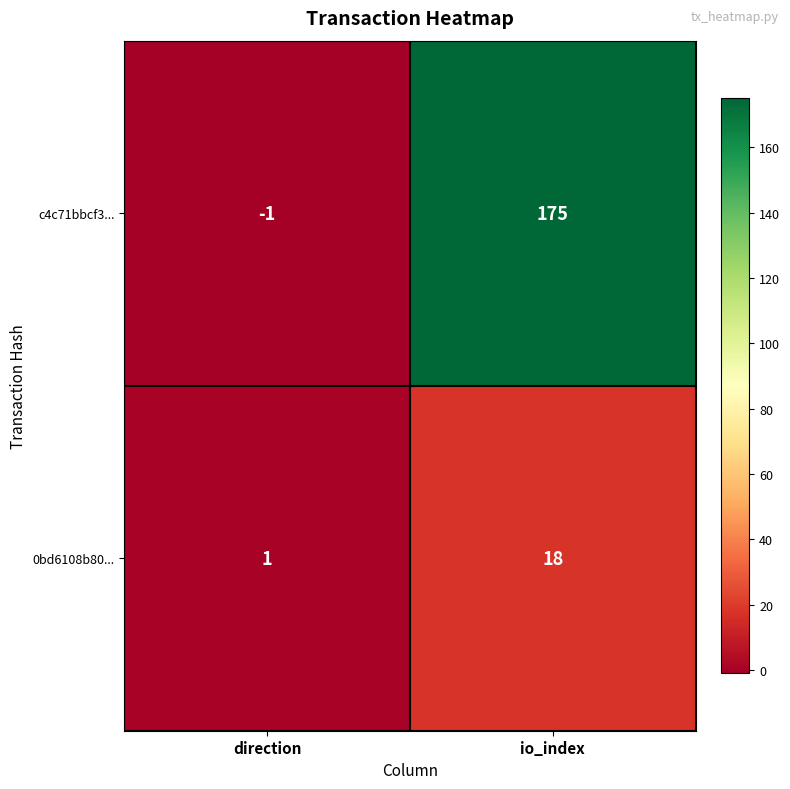

Rank the series by their average value, from highest to lowest.

c4c71bbcf3..., 0bd6108b80...